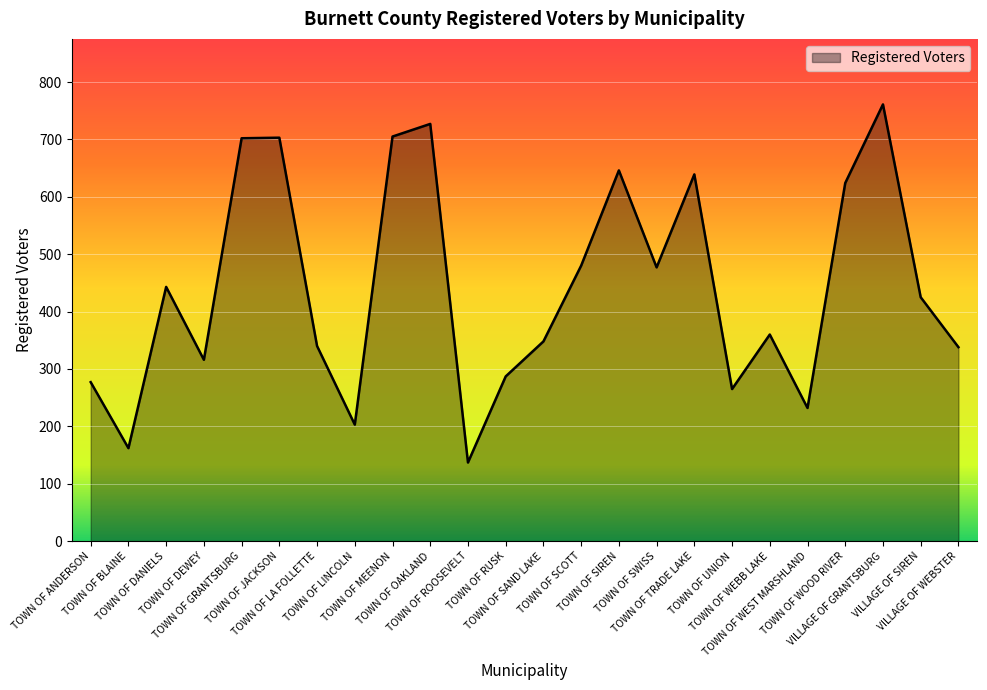

What is the maximum value shown in the chart?

761